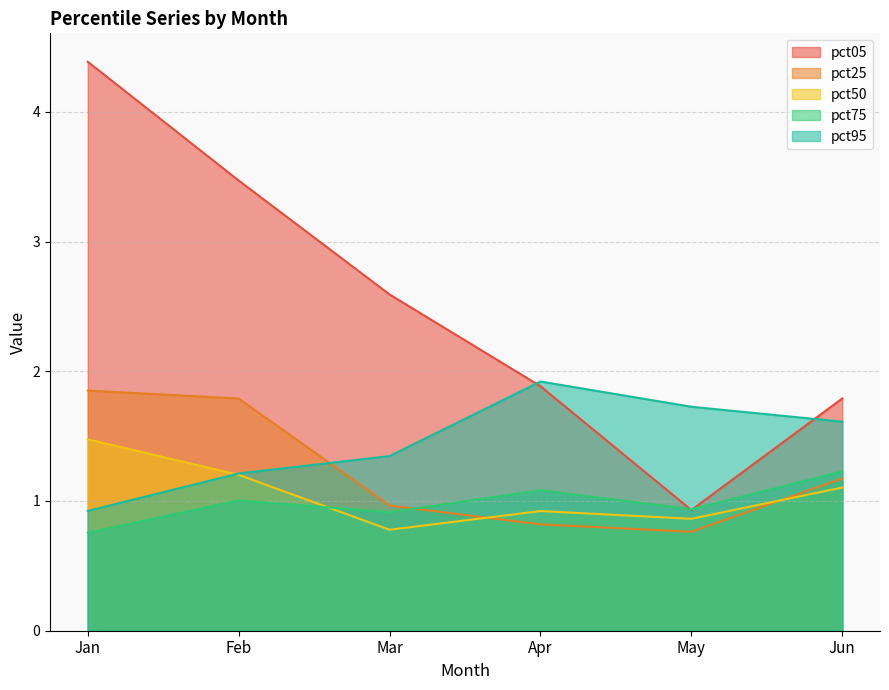

Does the chart have visible grid lines?

Yes